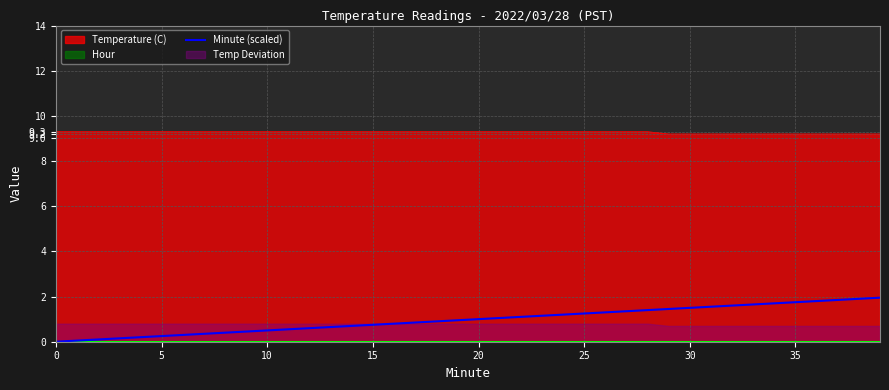

True or false: Temperature (C) and Minute (scaled) intersect in this chart.

False